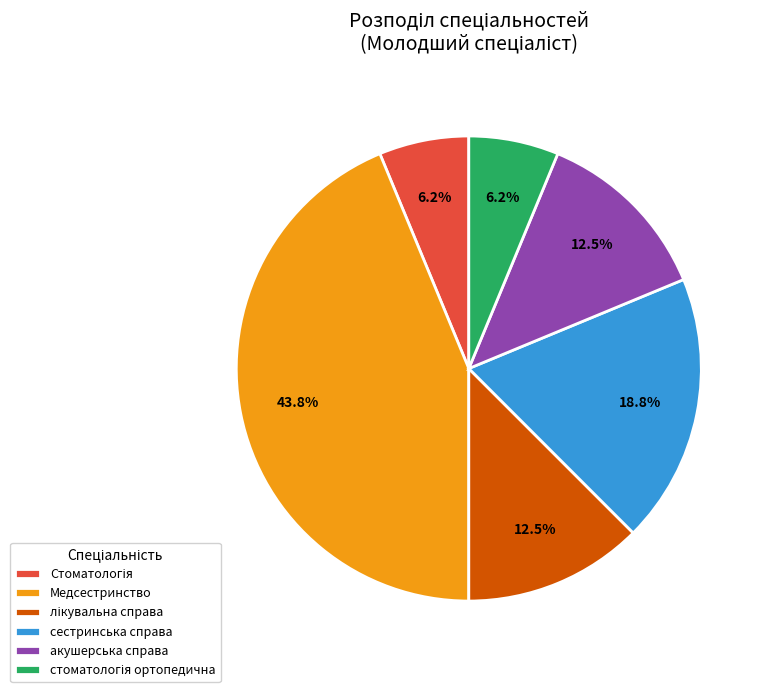

Is there a majority slice in this chart?

No